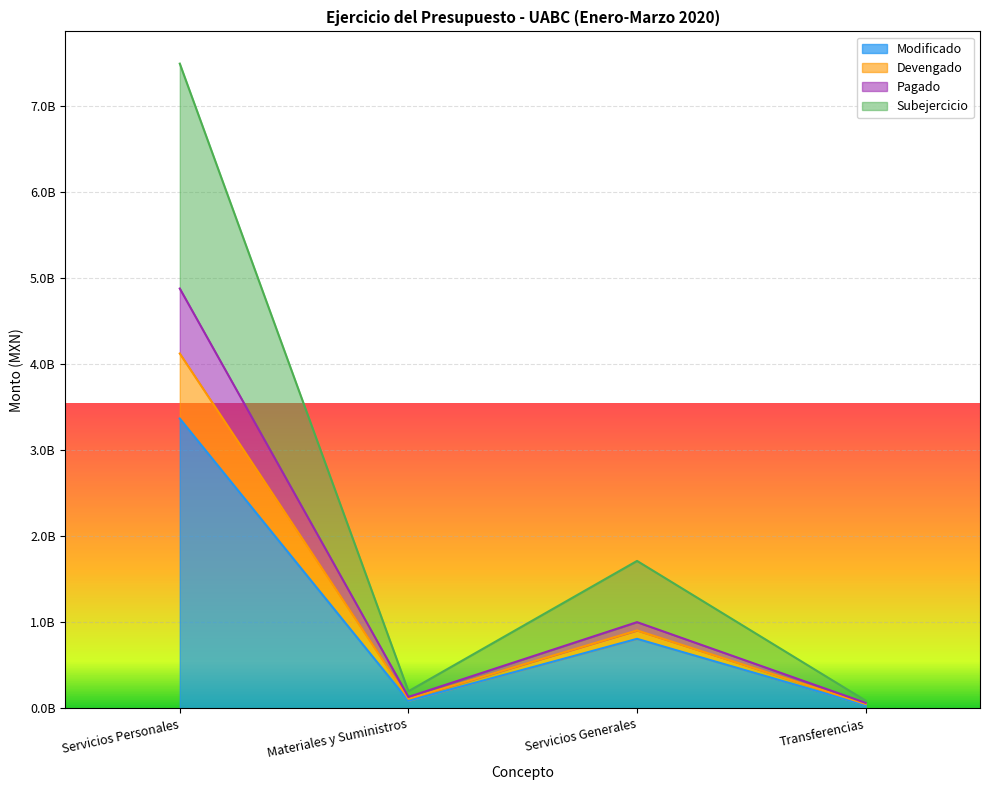

Which series changed the most between Servicios Personales and Materiales y Suministros?

Subejercicio